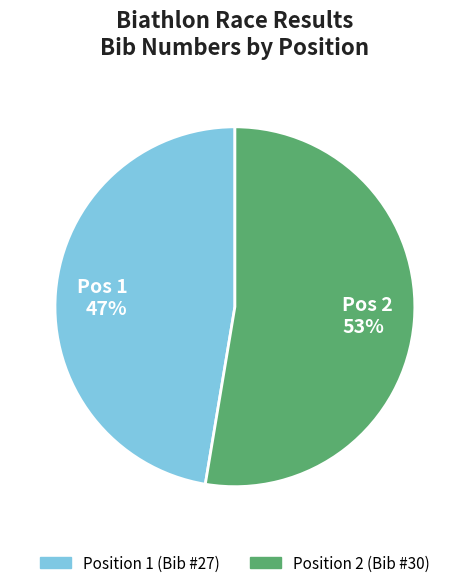

Is there a majority slice in this chart?

Yes